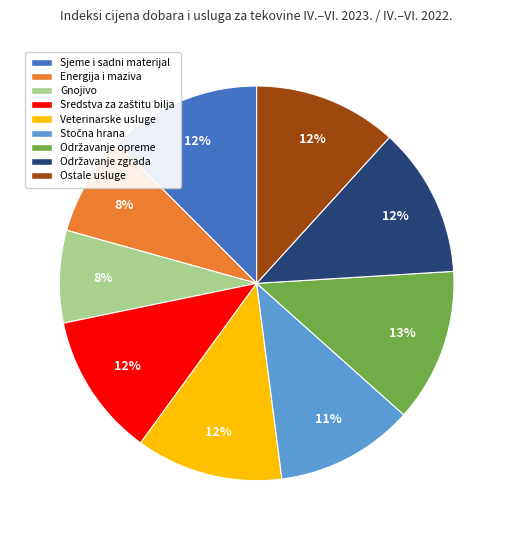

Is there any slice that represents more than half of the pie?

No